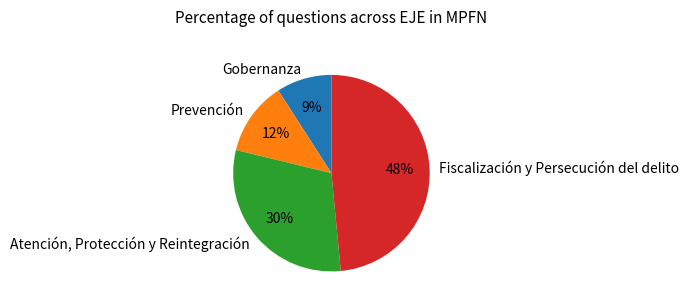

Is the sum of Prevención and Atención, Protección y Reintegración greater than half?

No